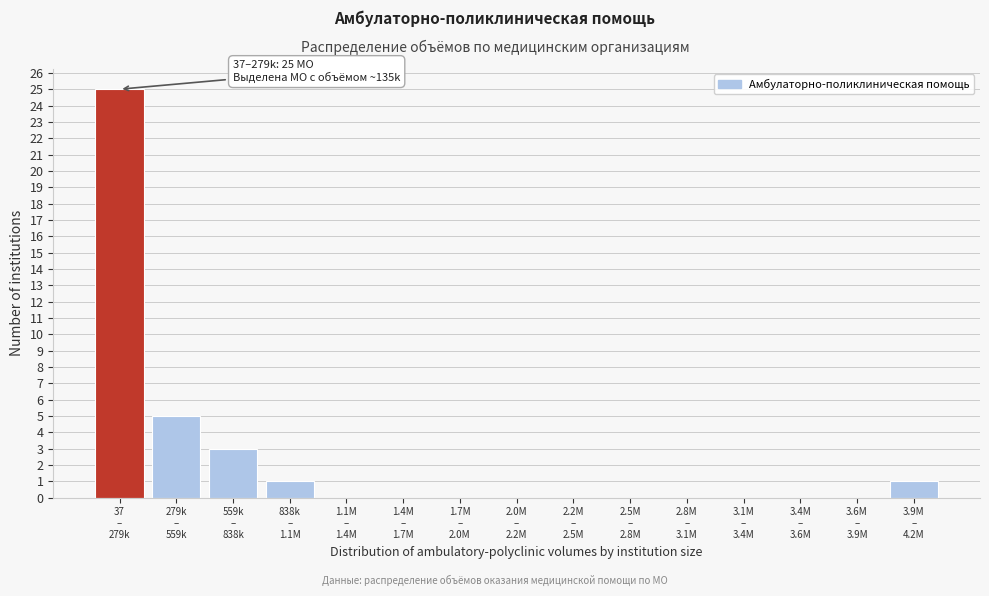

What is the sum of all values?

35